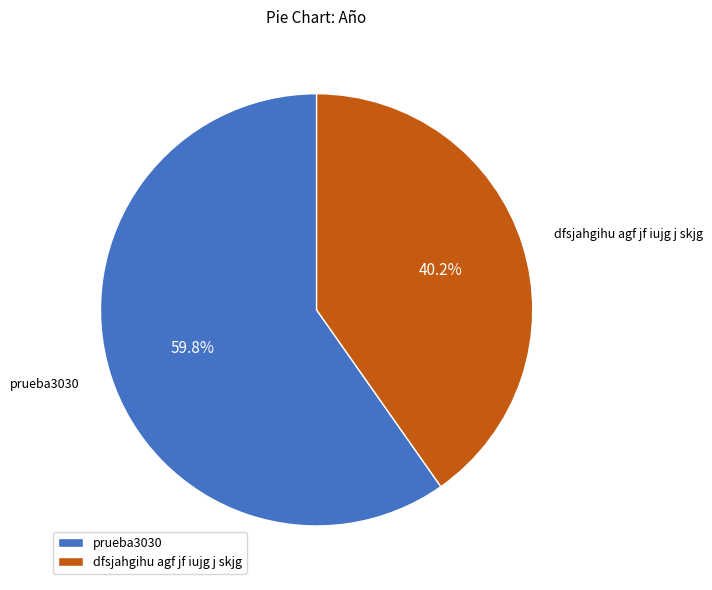

To the nearest percent, what percentage of the pie is dfsjahgihu agf jf iujg j skjg?

40%